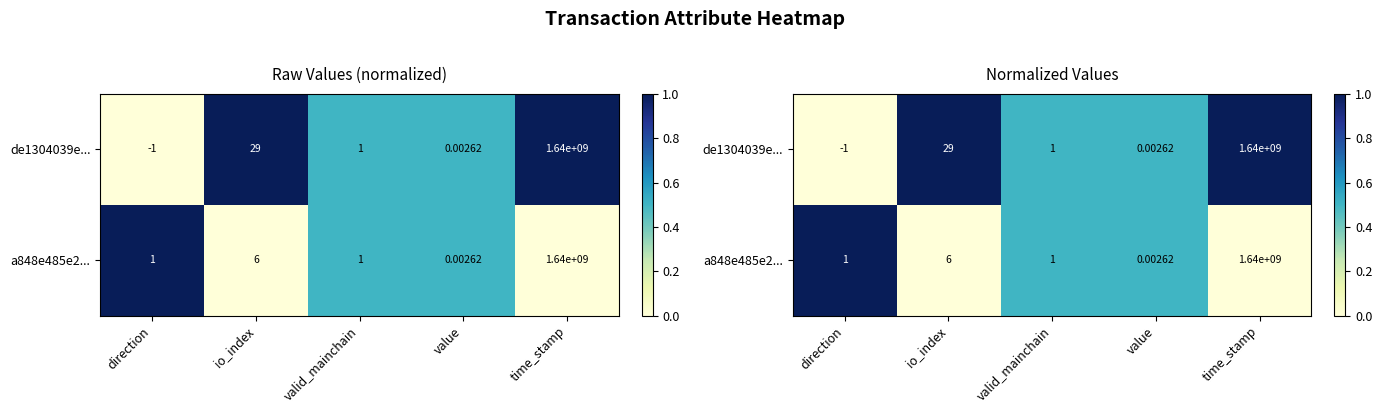

Count the a848e485e2... values in the range 0 to 1.

5